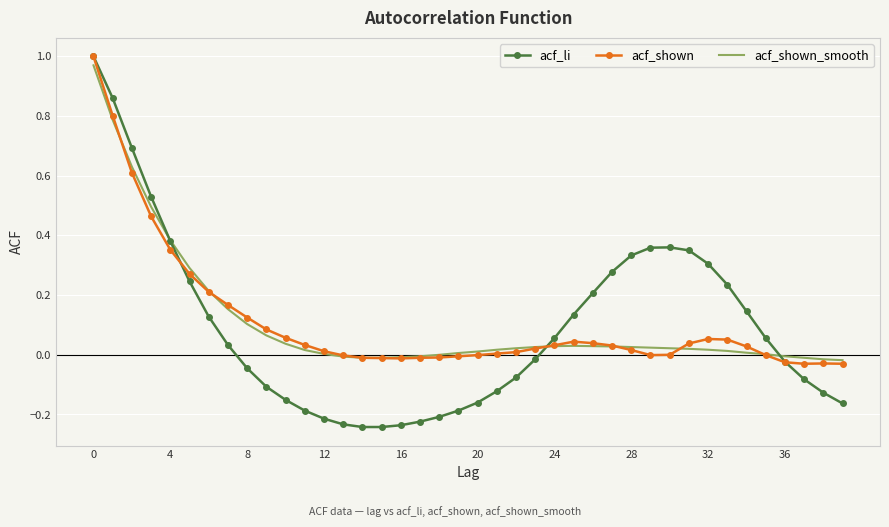

Which series has the largest range (max minus min)?

acf_li